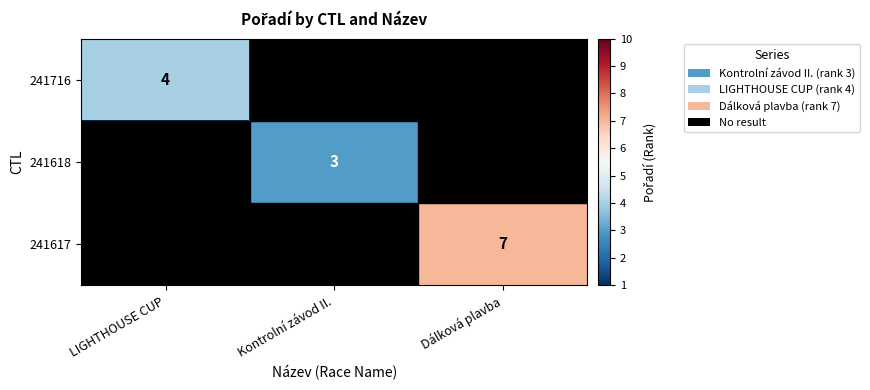

True or false: 241617 has a value of 7 at Dálková plavba.

True